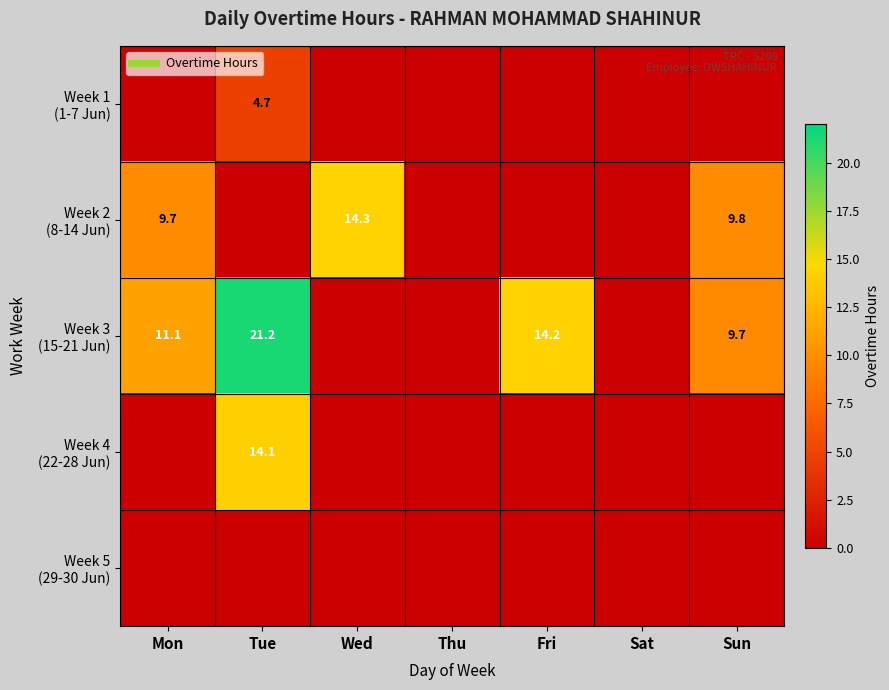

Is it true that Week 2 (8-14 Jun) equals 0.0 at Sat?

True